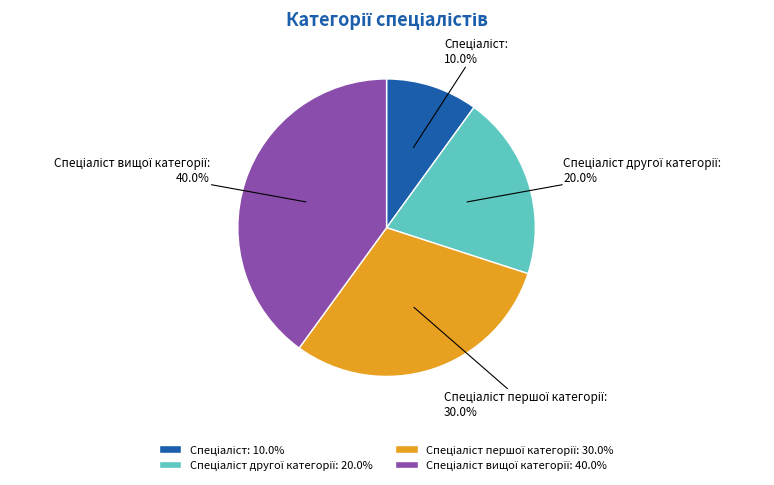

Does any single category account for the majority?

No